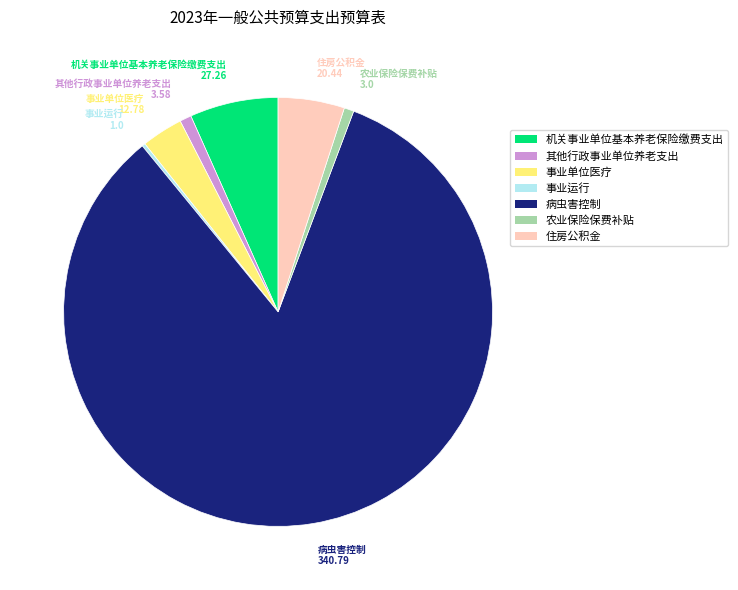

Combined, do 病虫害控制 and 住房公积金 account for over 50%?

Yes